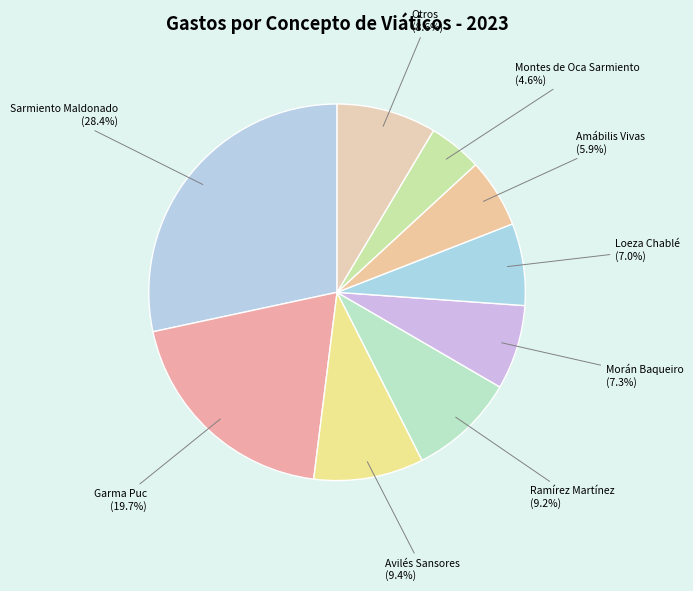

To the nearest percent, what is the difference between the largest and smallest slice percentages?

24%